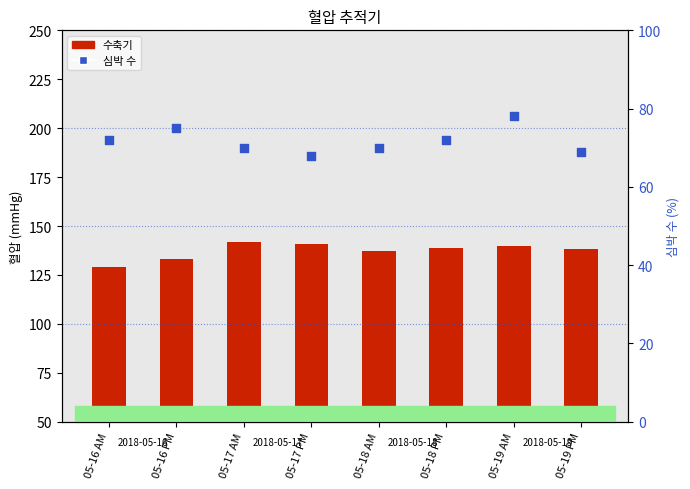

Which series reaches the minimum Y coordinate?

심박 수 (정규화)